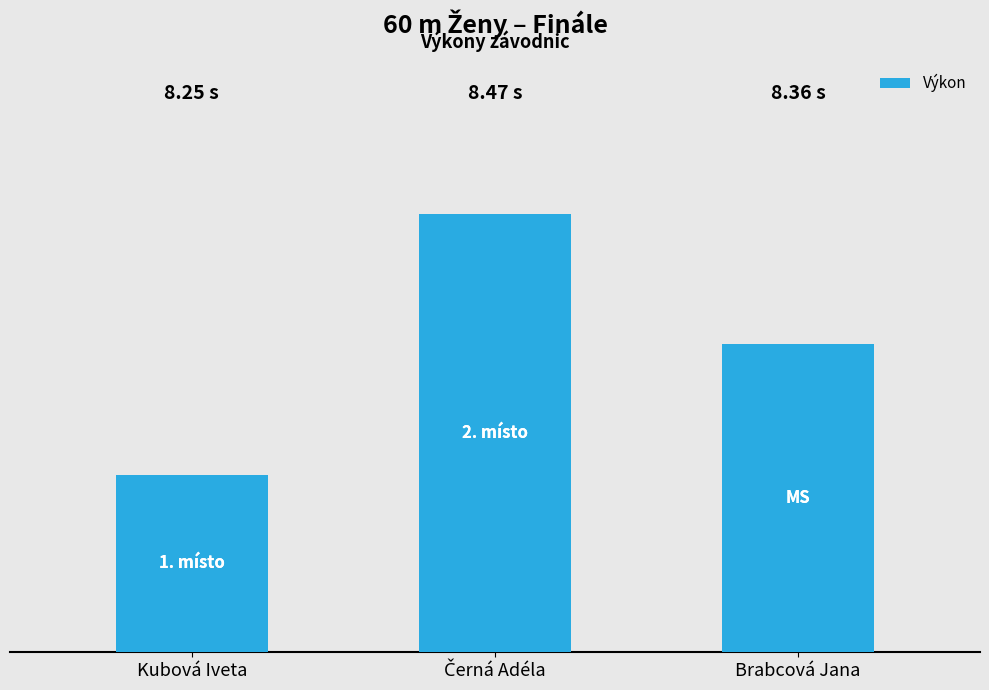

What is the sum of the values at Kubová Iveta and Brabcová Jana?

16.6